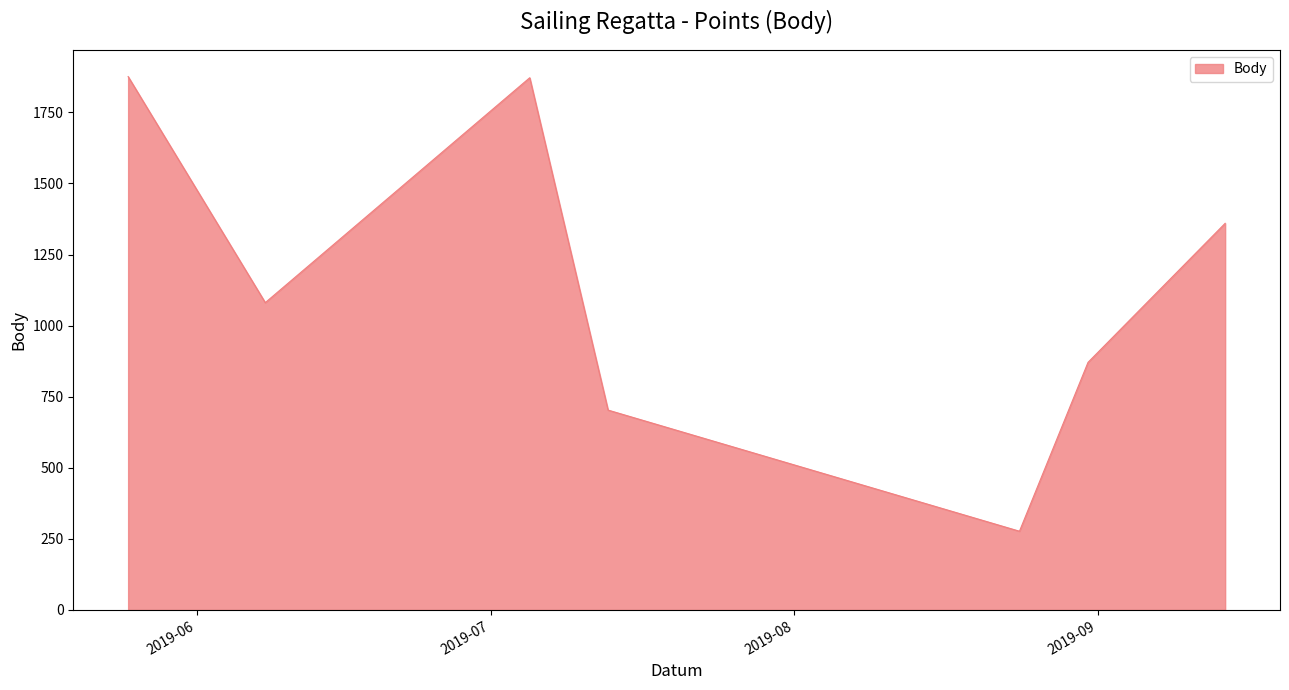

What is the difference between the maximum and minimum values?

1599